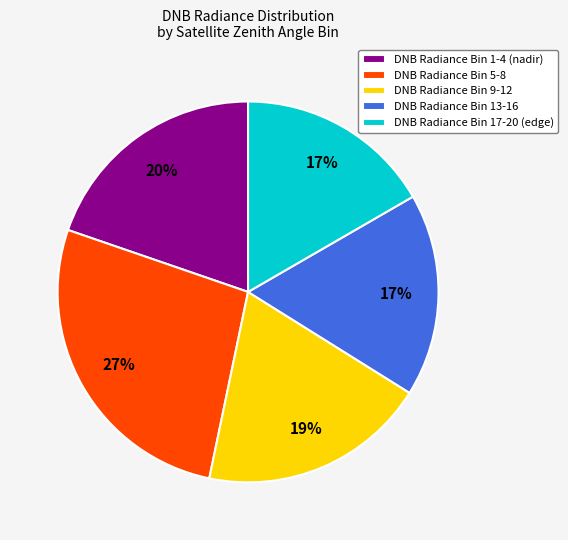

Is there a majority slice in this chart?

No